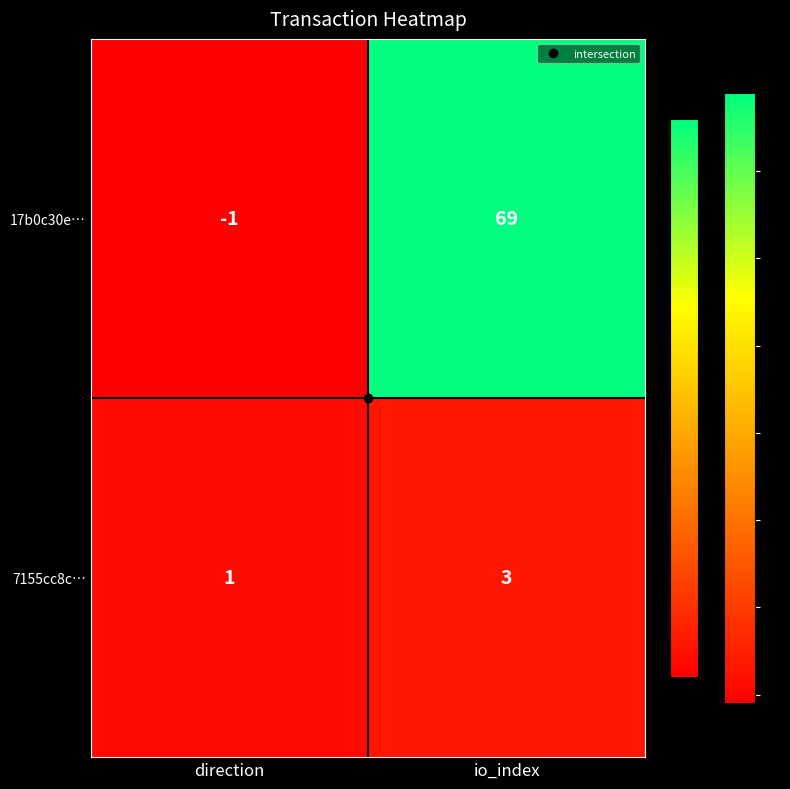

Between direction and io_index, which series saw the biggest shift?

17b0c30e…